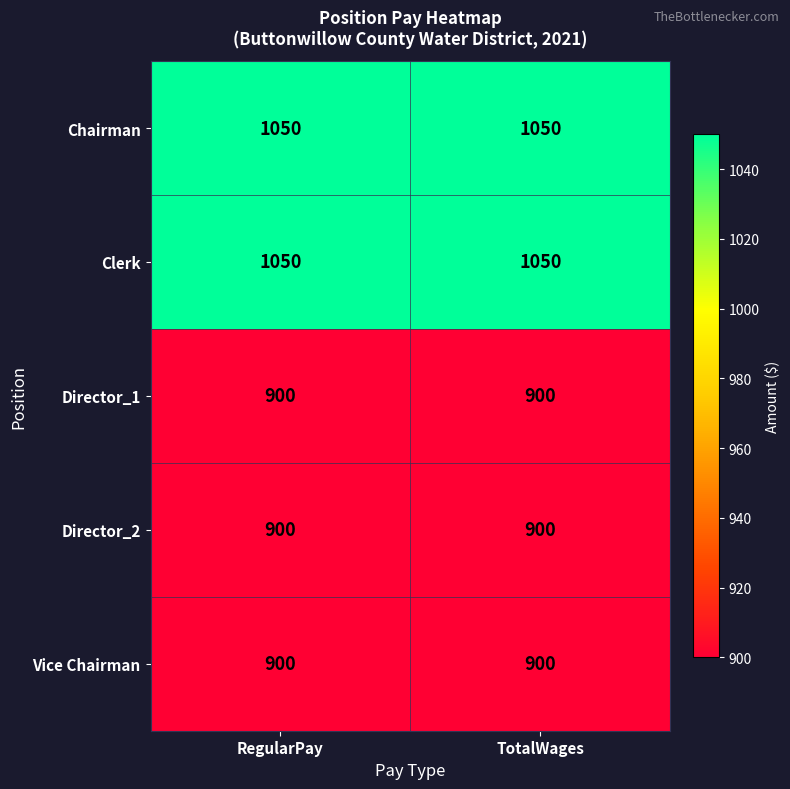

Reading right to left, transcribe all the data shown in this chart.

Chairman: TotalWages=1050	RegularPay=1050
Clerk: TotalWages=1050	RegularPay=1050
Director_1: TotalWages=900	RegularPay=900
Director_2: TotalWages=900	RegularPay=900
Vice Chairman: TotalWages=900	RegularPay=900